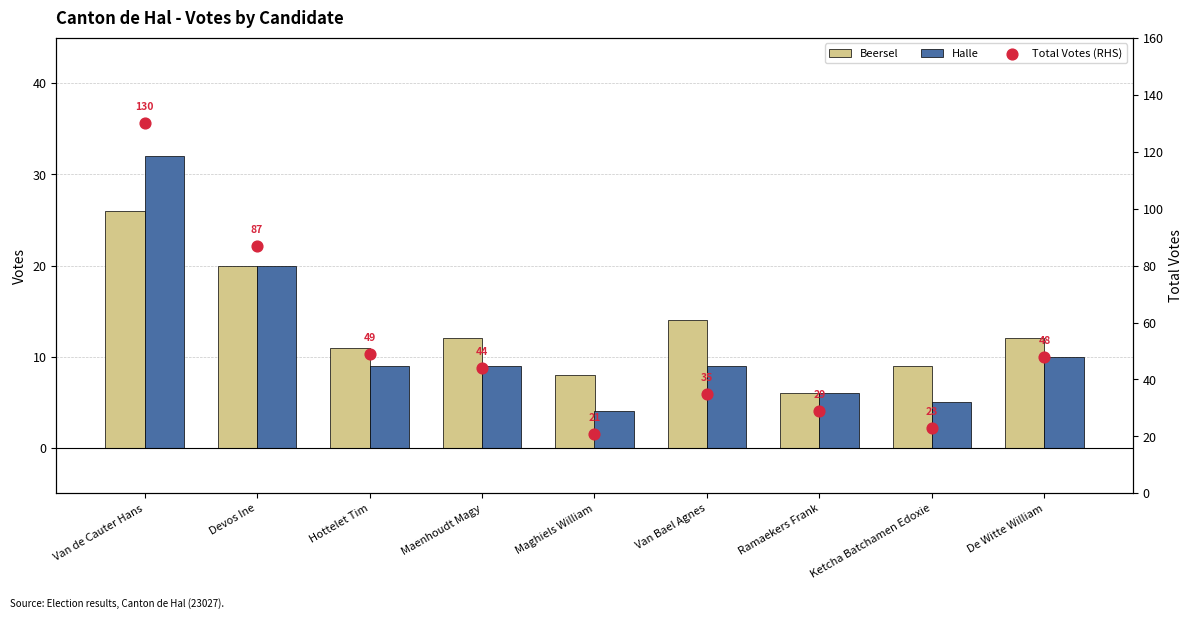

Which series contains the highest Y value?

Total Votes (RHS)